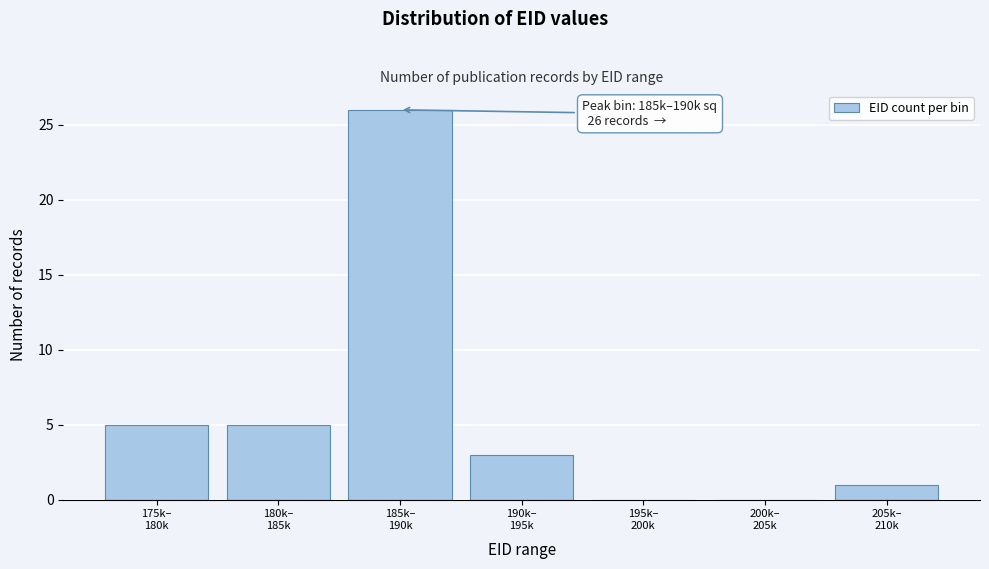

What is the sum of all values?

40